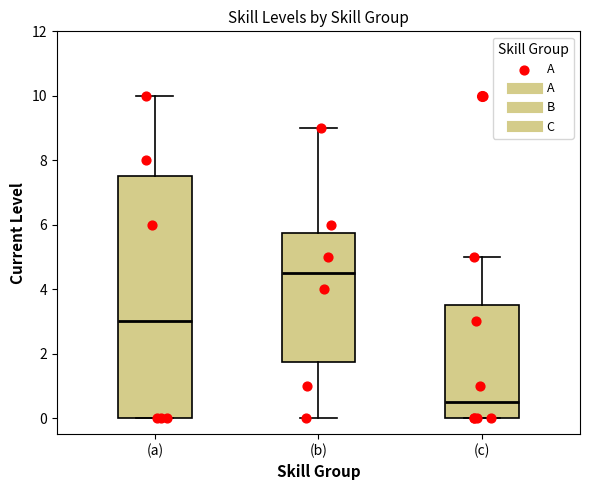

Where is the lower edge of the box for (c) on the y-axis? The values are not printed on the chart, so give them approximately, as read against the axis.

0.0